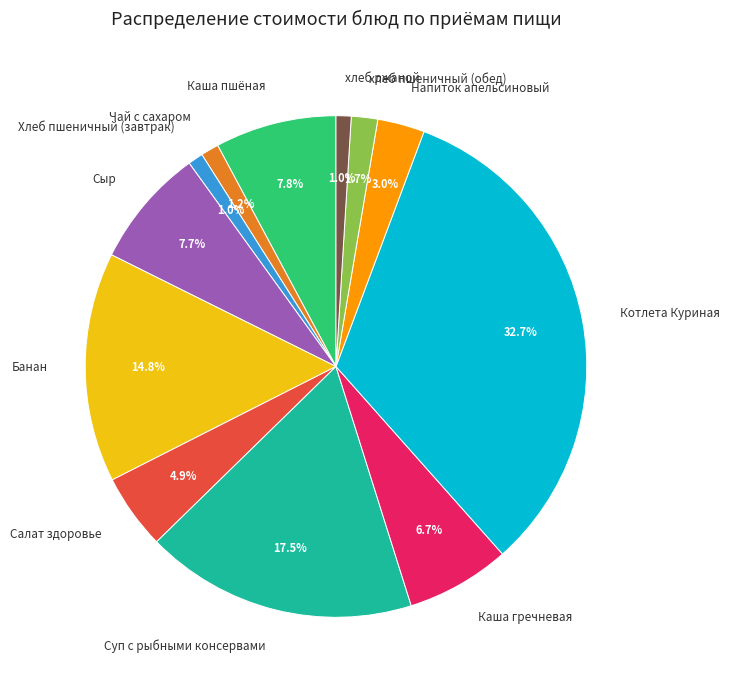

Is Хлеб пшеничный (завтрак) the majority of the pie?

No